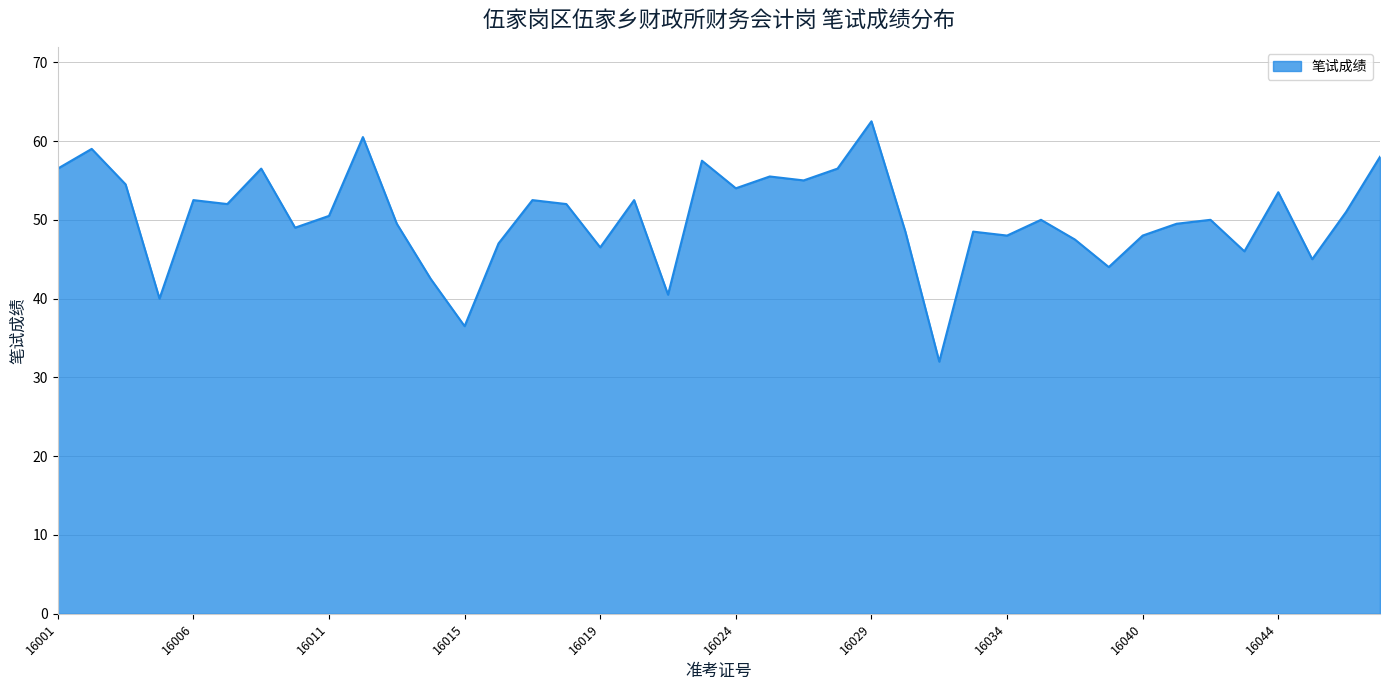

Does the chart display data point markers on the line(s)?

No